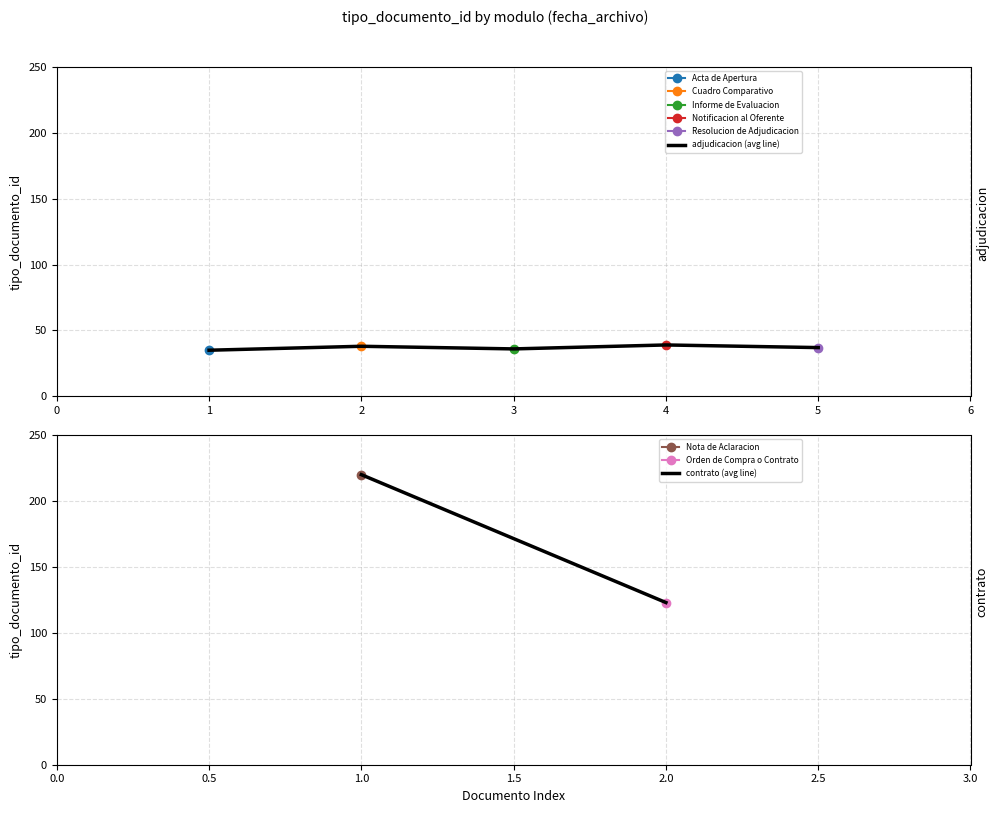

How many values are below 37?

2